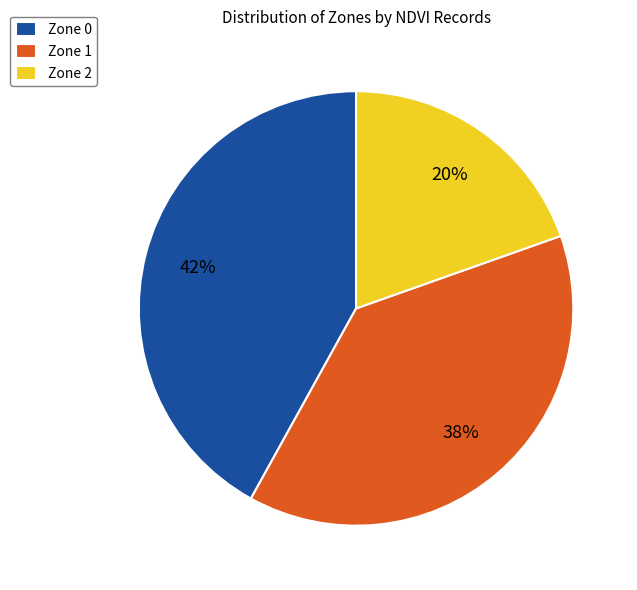

Which slice is the largest?

Zone 0